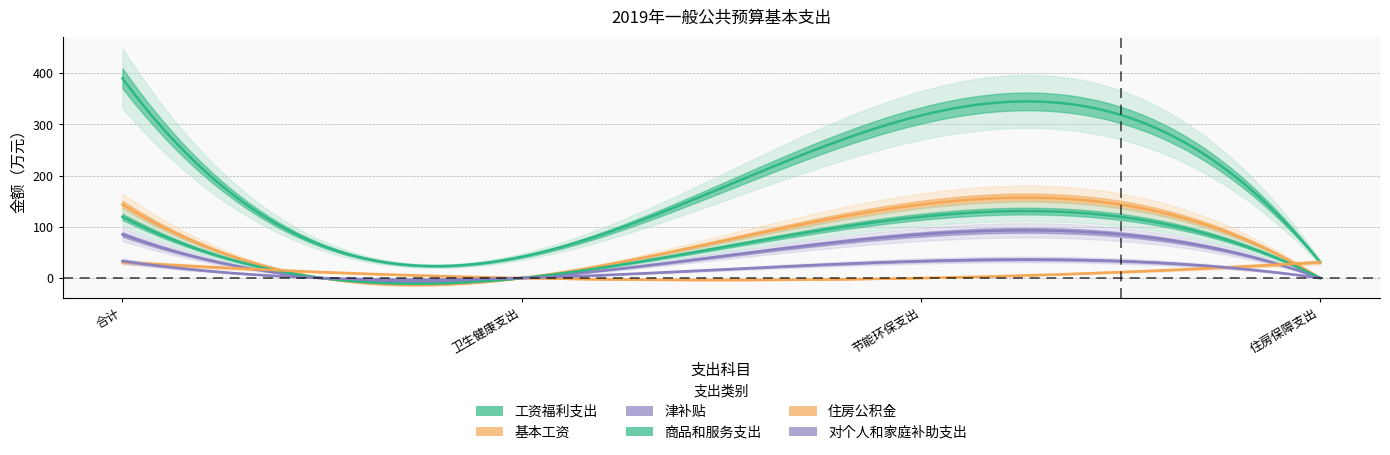

Which series changed the most between 卫生健康支出 and 住房保障支出?

住房公积金